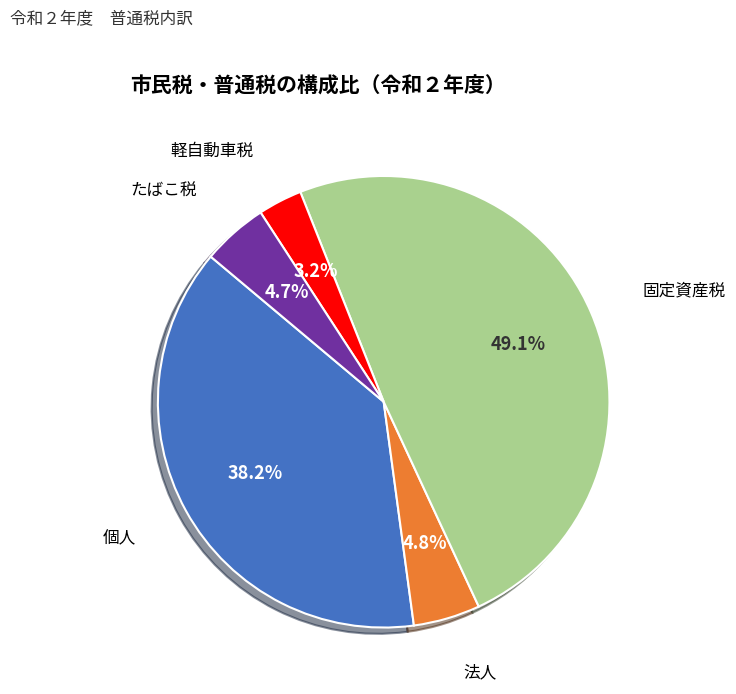

Is there any slice that represents more than half of the pie?

No